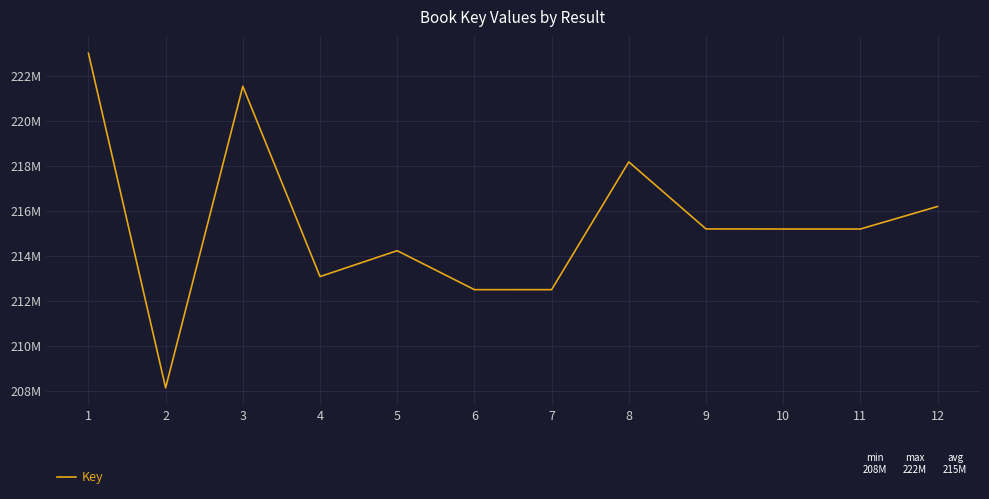

Does the chart have visible grid lines?

Yes